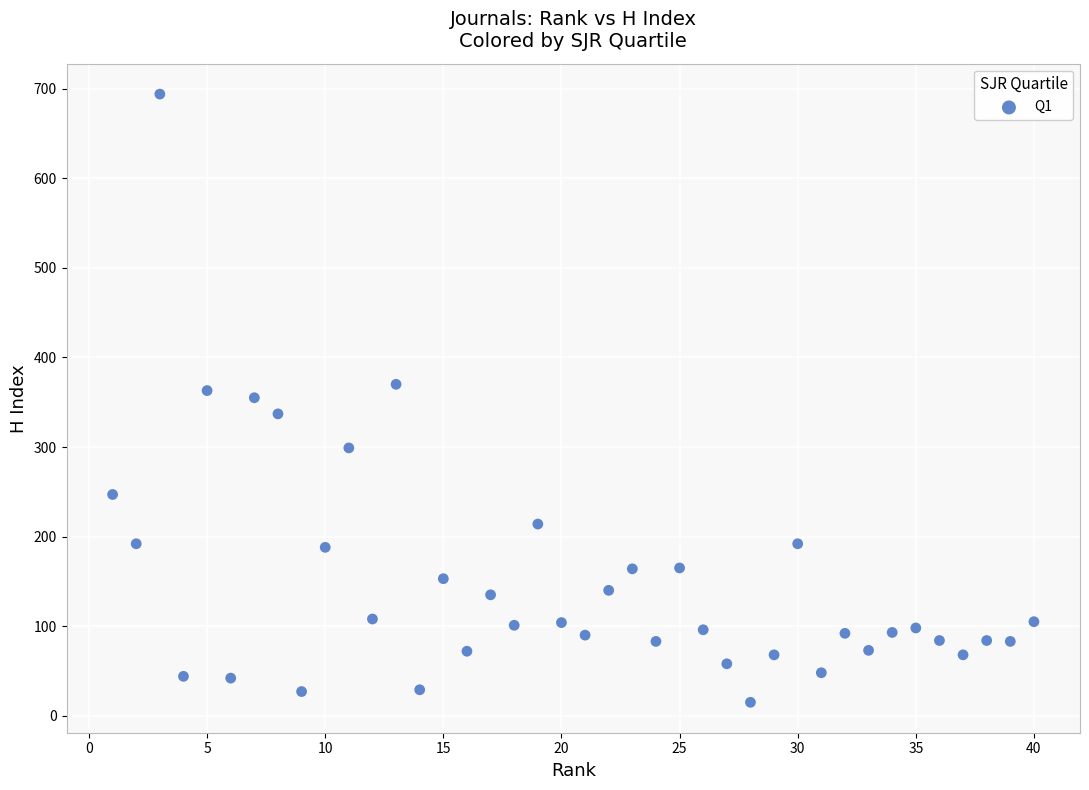

What is the range of X values (max minus min)?

39